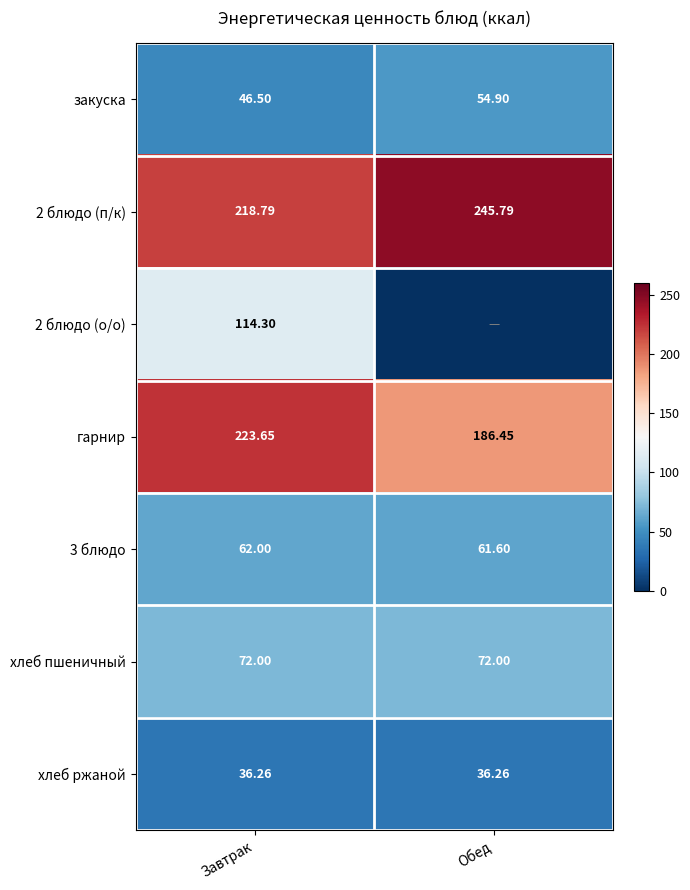

Is it true that 2 блюдо (о/о) equals 149.9 at Завтрак?

False